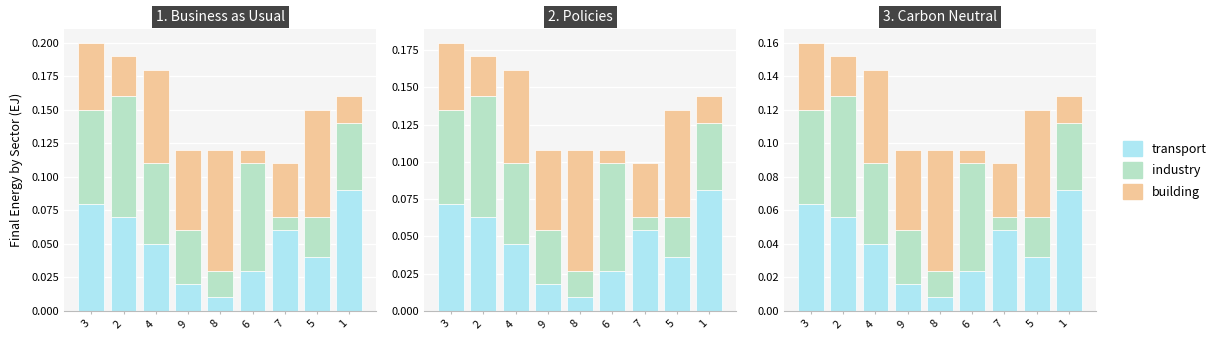

Reading left to right, extract all data points from this chart.

transport: 3=0.1	2=0.1	4=0.0	9=0.0	8=0.0	6=0.0	7=0.0	5=0.0	1=0.1
industry: 3=0.1	2=0.1	4=0.0	9=0.0	8=0.0	6=0.1	7=0.0	5=0.0	1=0.0
building: 3=0.0	2=0.0	4=0.1	9=0.0	8=0.1	6=0.0	7=0.0	5=0.1	1=0.0